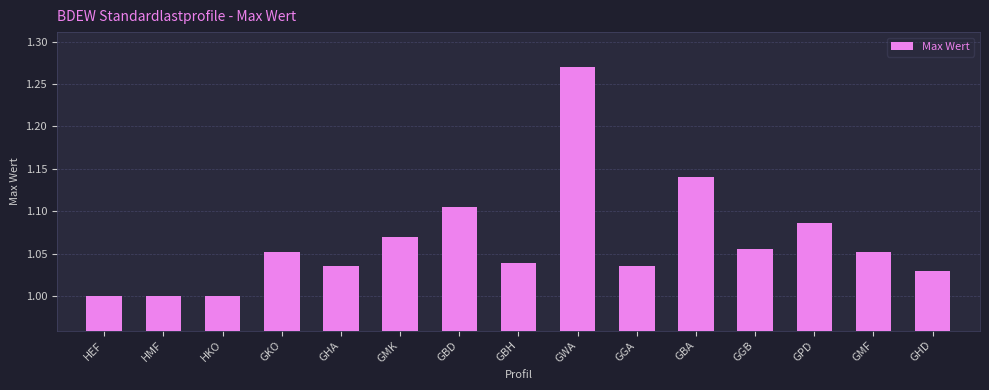

True or false: the data shows 1.6 at GGB.

False